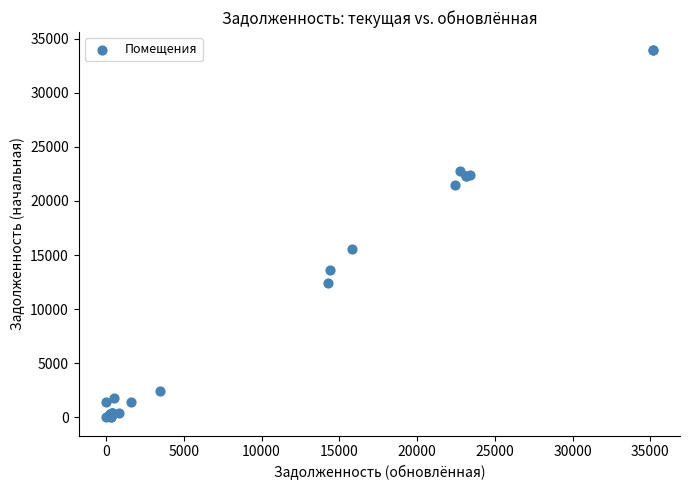

What Y value in the scatter plot is closest to 16957?

15563.0